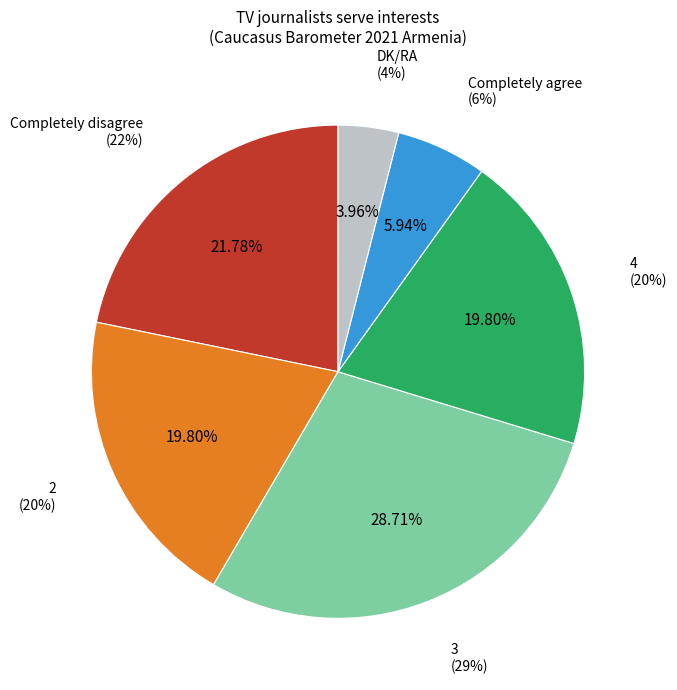

What is the largest slice in the pie chart?

3